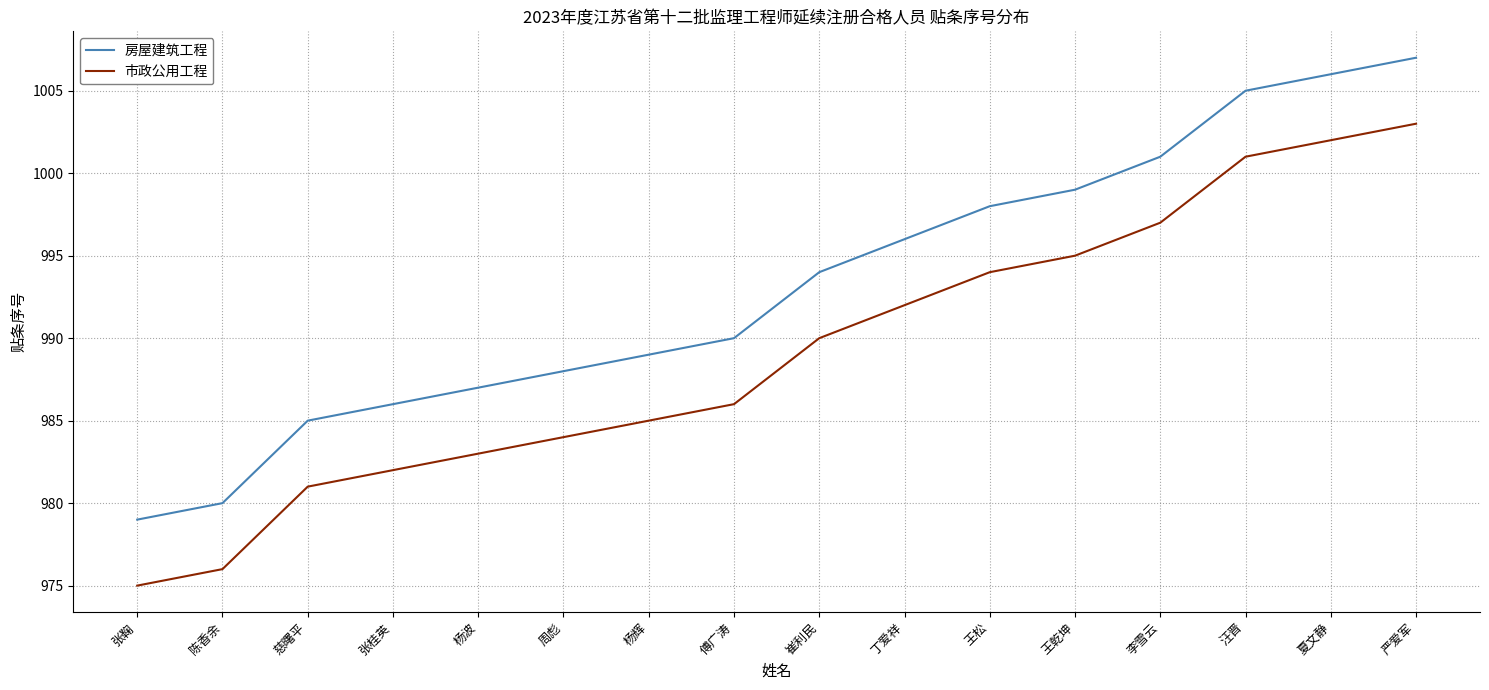

What is the difference between the 房屋建筑工程 values at 周彪 and 夏文静?

18